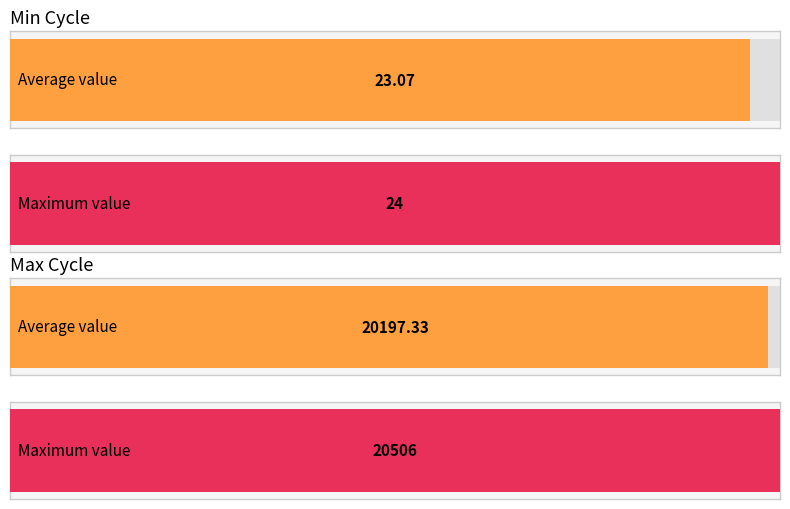

Is the value of Max_cycle at 03:08 greater than the value of Min_cycle at 01:03?

Yes